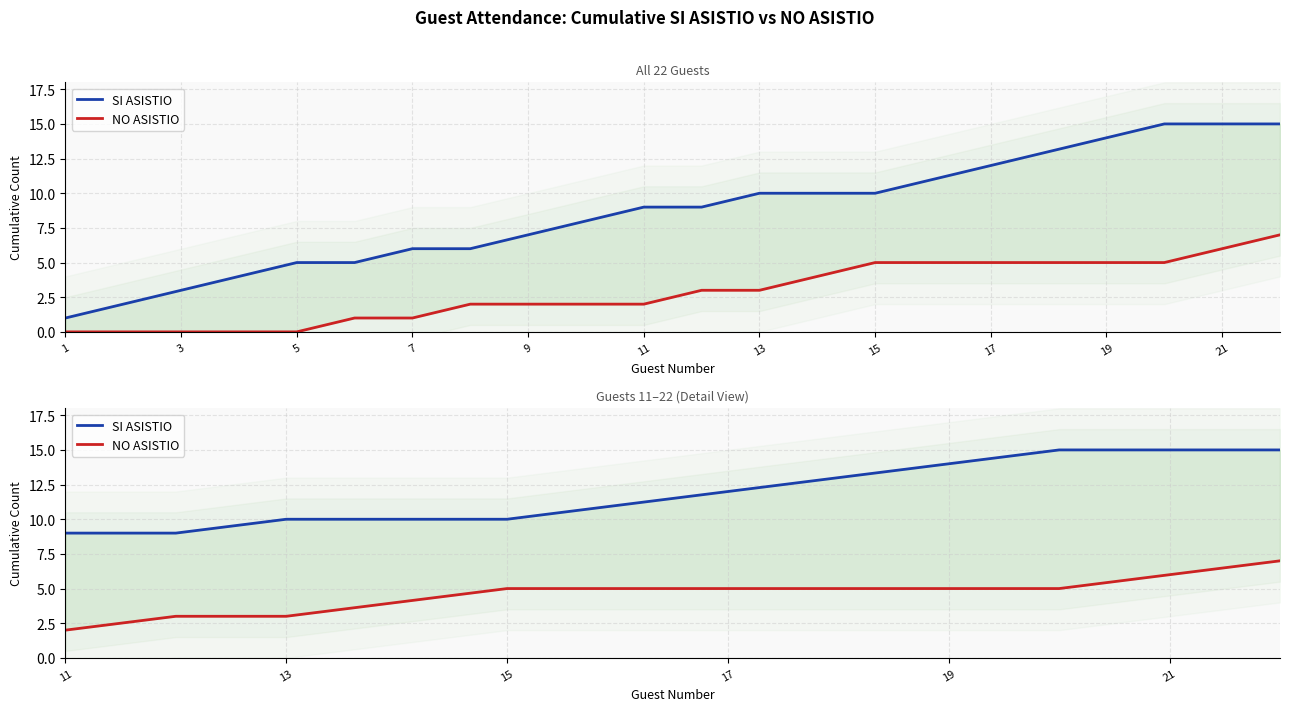

At which label does NO ASISTIO first exceed 5?

21